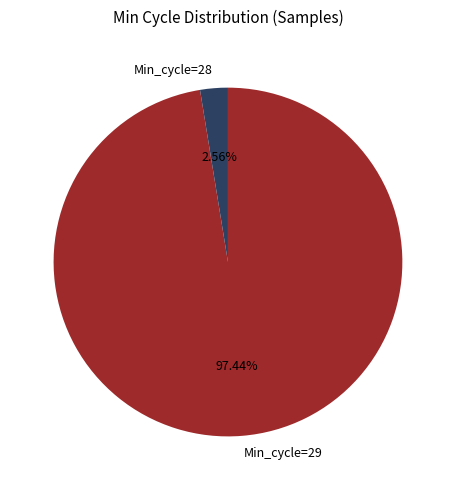

To the nearest percent, what is the difference between the Min_cycle=28 and Min_cycle=29 slice percentages?

95%